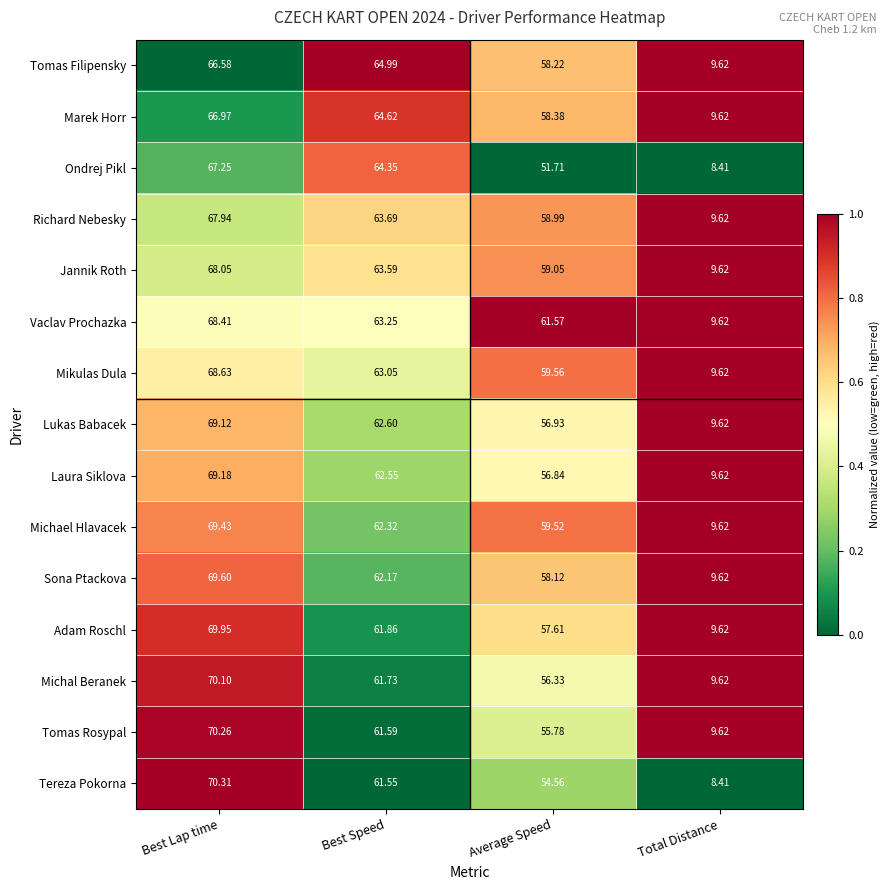

Which series has the largest range (max minus min)?

Tereza Pokorna